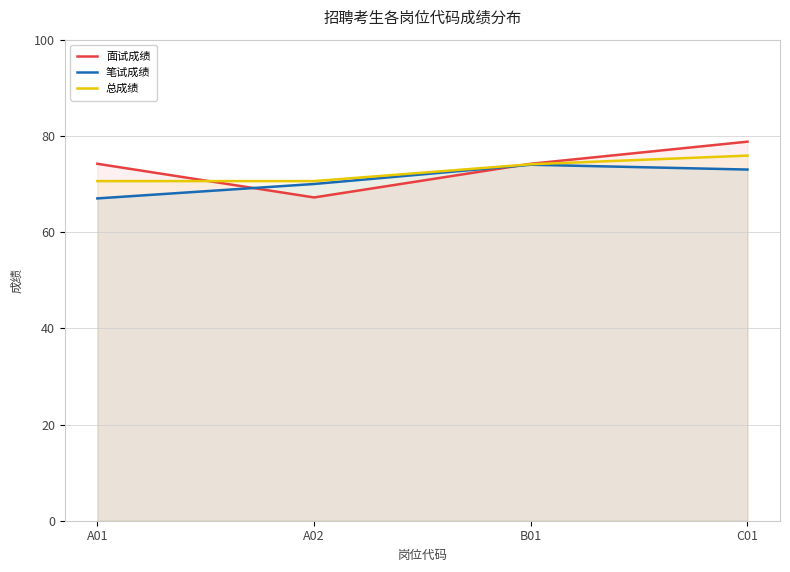

At how many categories does at least one series exceed 67?

4